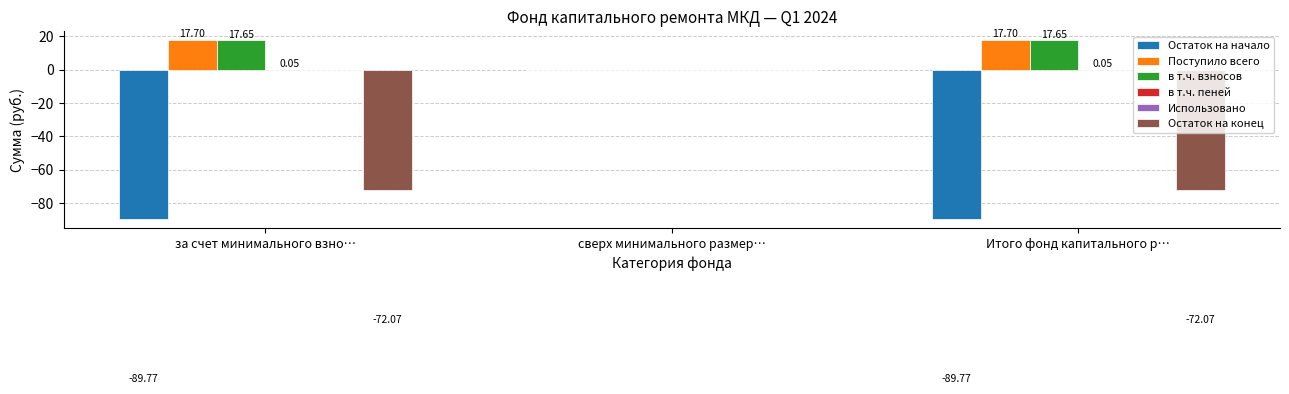

What is the total value across all series at Итого фонд капитального р…?

-126.4